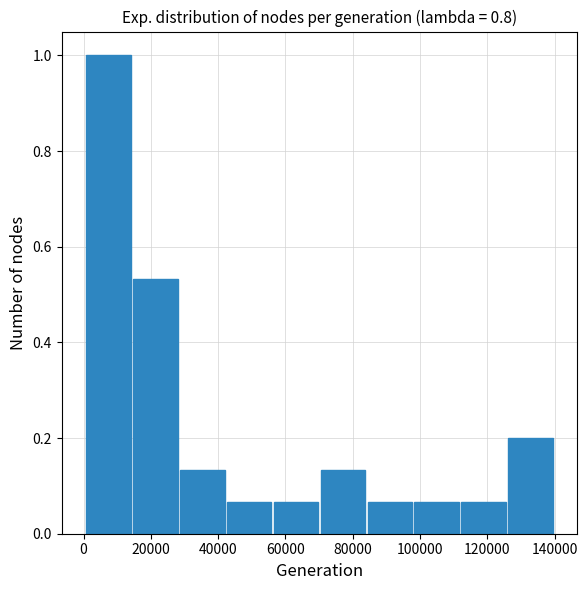

Which range on the x-axis has the tallest bar?

0 to 14000